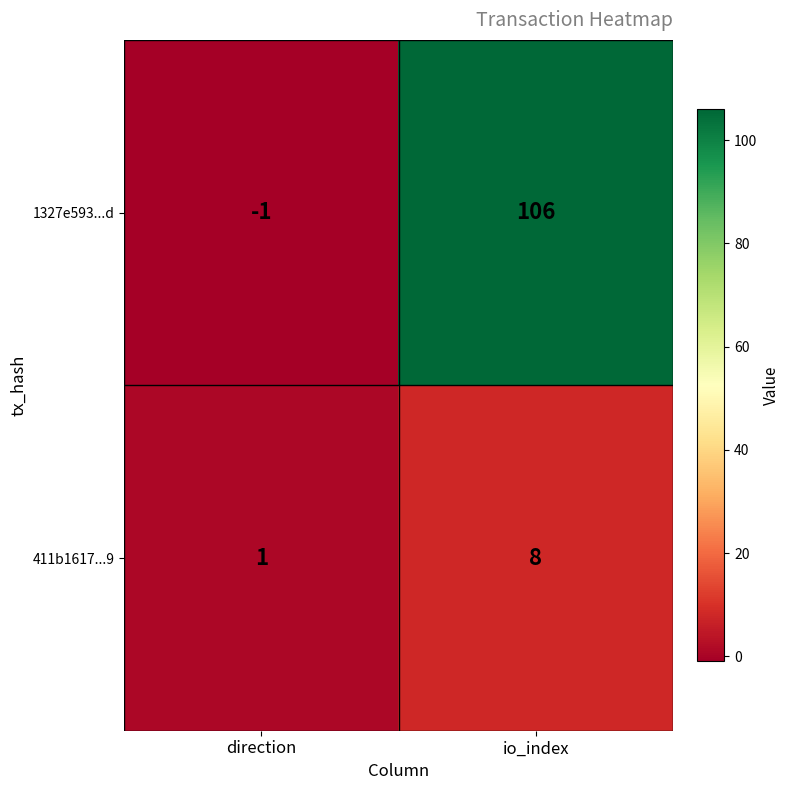

Where is 1327e593...d nearest to the value 52?

direction